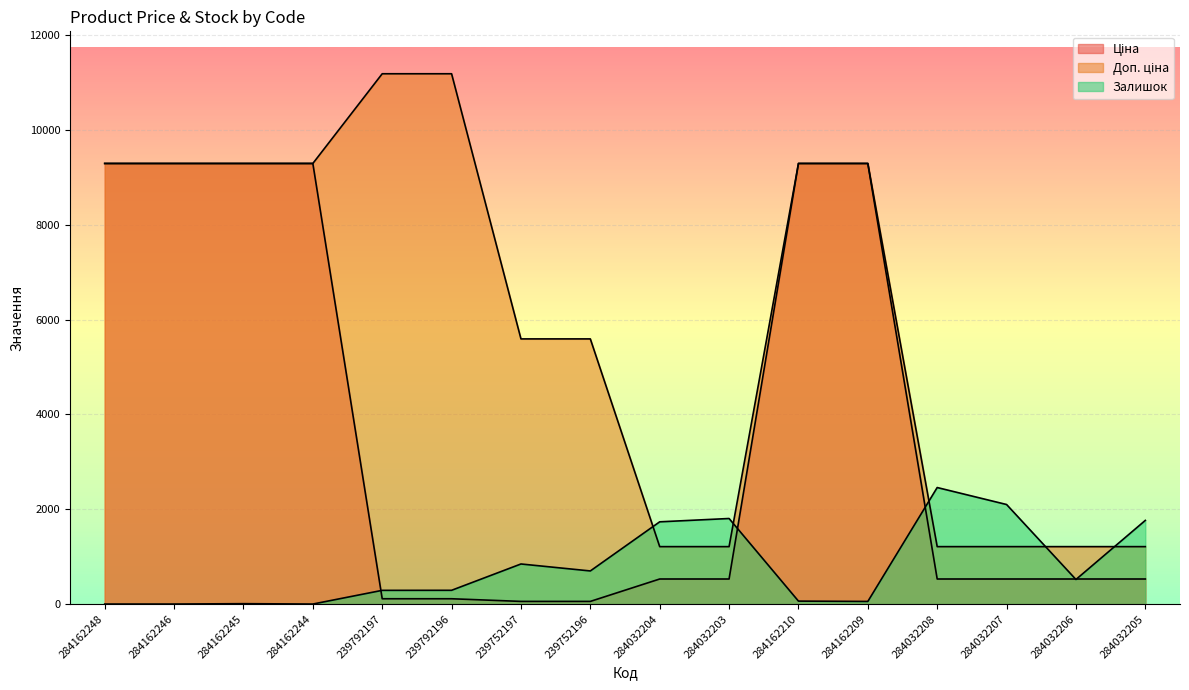

What is the maximum value shown in the chart?

11182.0